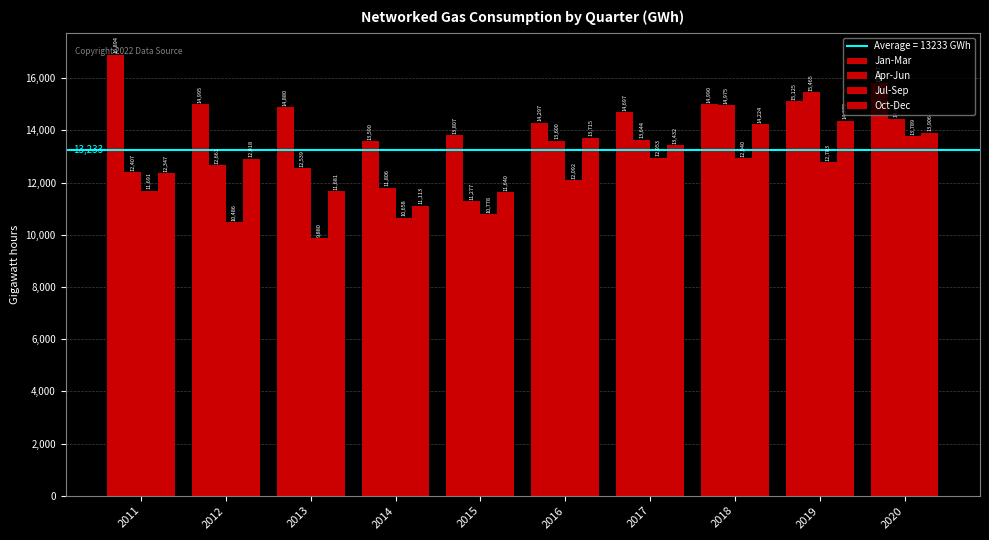

Count the number of data series in this chart.

4